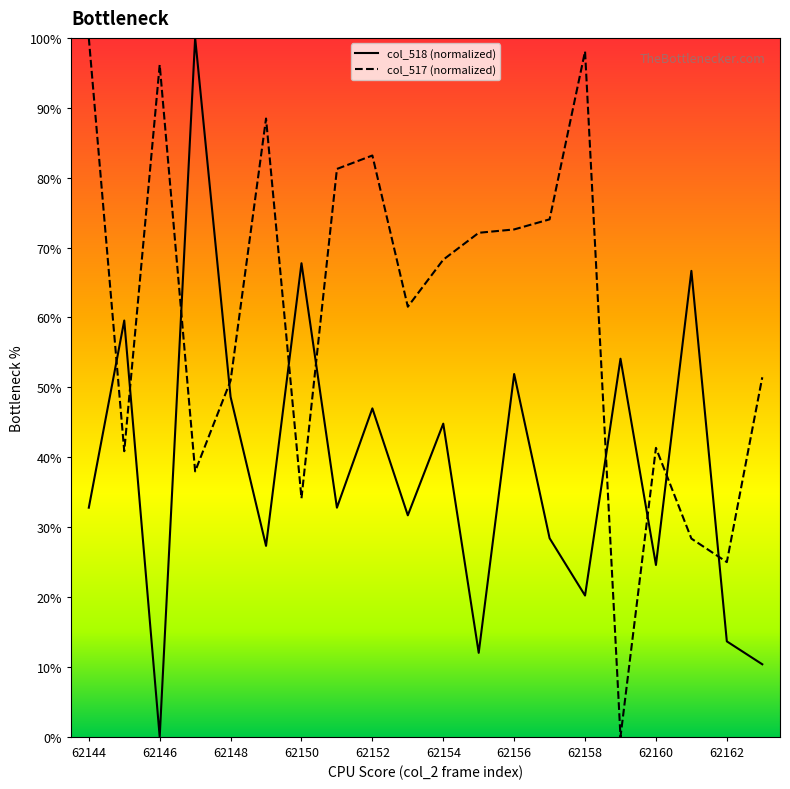

True or false: col_518 has more than 0 interior local peaks.

True